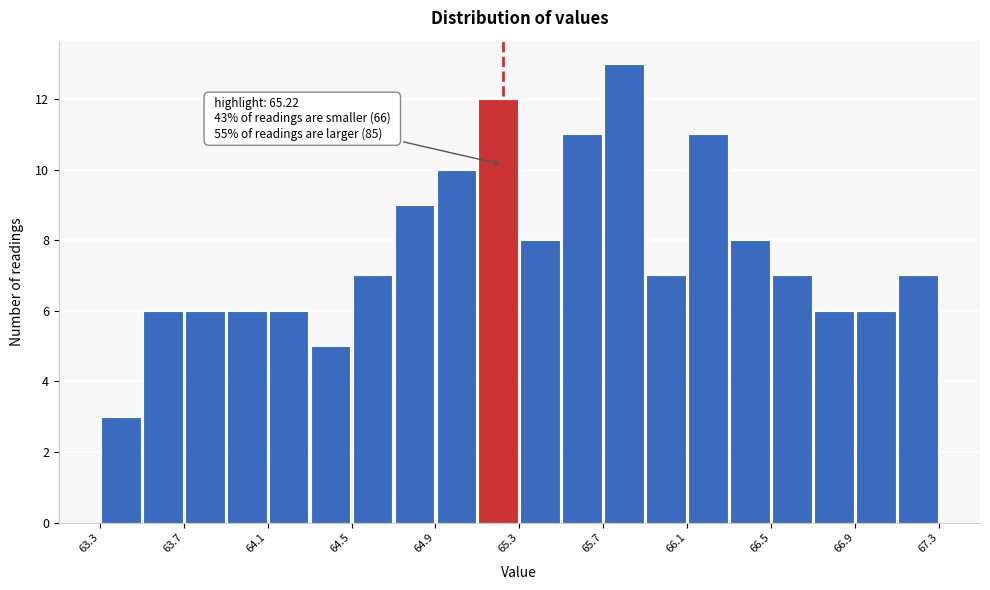

Over which range of the x-axis is the bar tallest?

65.7 to 65.9